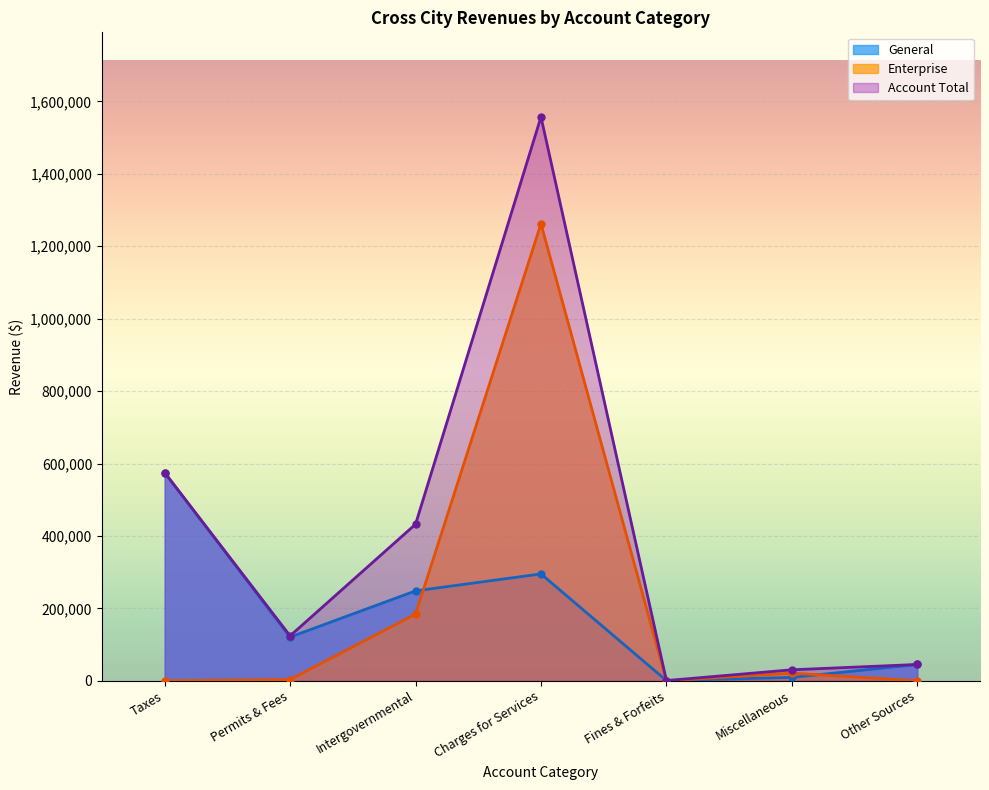

What are all the series names shown in the legend?

General, Enterprise, Account Total